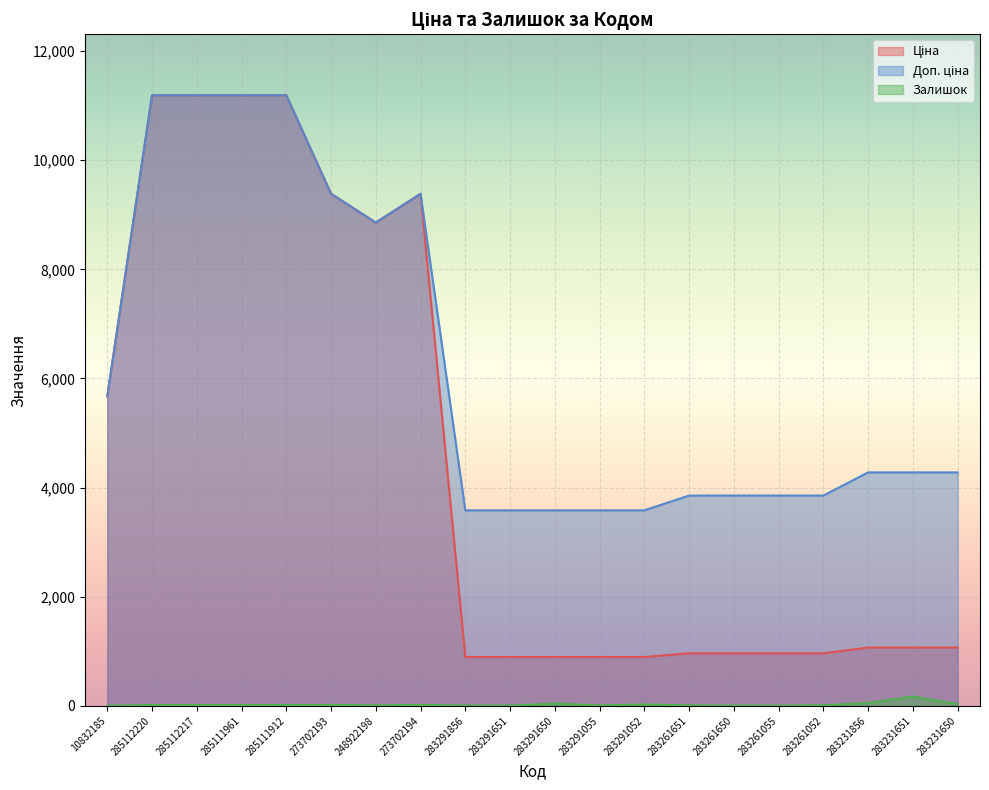

Reading right to left, transcribe all the data shown in this chart.

Ціна: 1069.8	1069.8	1069.8	963.5	963.5	963.5	963.5	895.9	895.9	895.9	895.9	895.9	9384.0	8856.7	9384.0	11188.2	11188.2	11188.2	11188.2	5673.8
Доп. ціна: 4279.1	4279.1	4279.1	3854.0	3854.0	3854.0	3854.0	3583.6	3583.6	3583.6	3583.6	3583.6	9384.0	8856.7	9384.0	11188.2	11188.2	11188.2	11188.2	5673.8
Залишок: 34.0	172.0	54.0	13.0	4.0	6.0	9.0	27.0	9.0	43.0	7.0	7.0	18.0	11.0	17.0	15.0	17.0	17.0	17.0	2.0